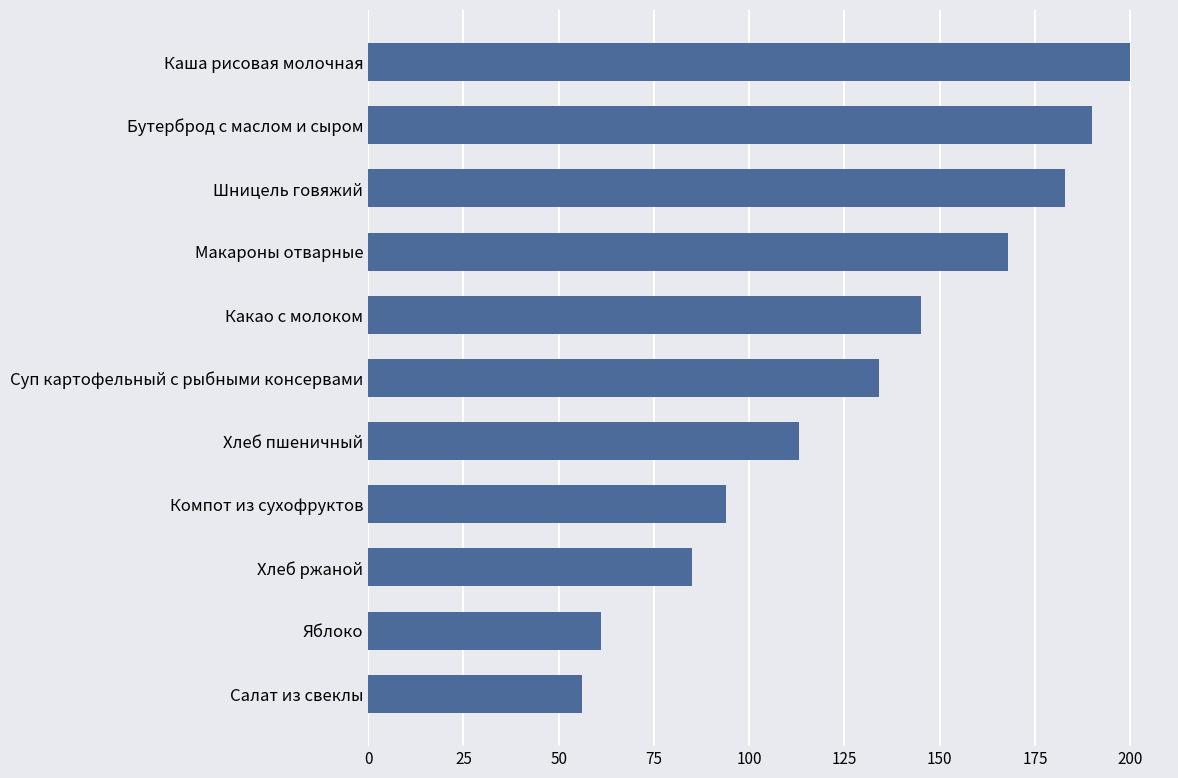

What is the maximum value shown in the chart?

200